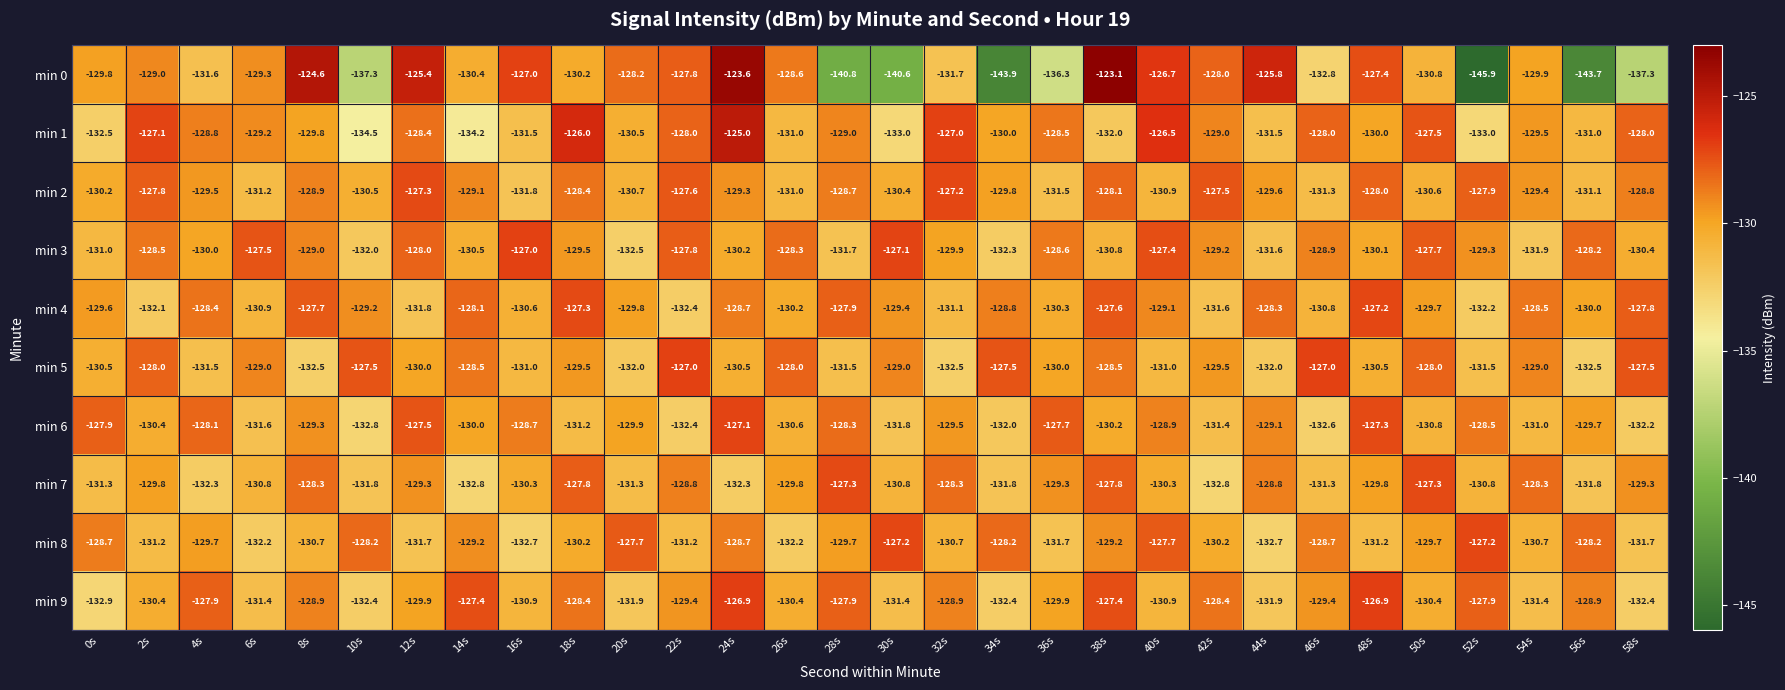

Which label corresponds to the largest value in the chart?

38s